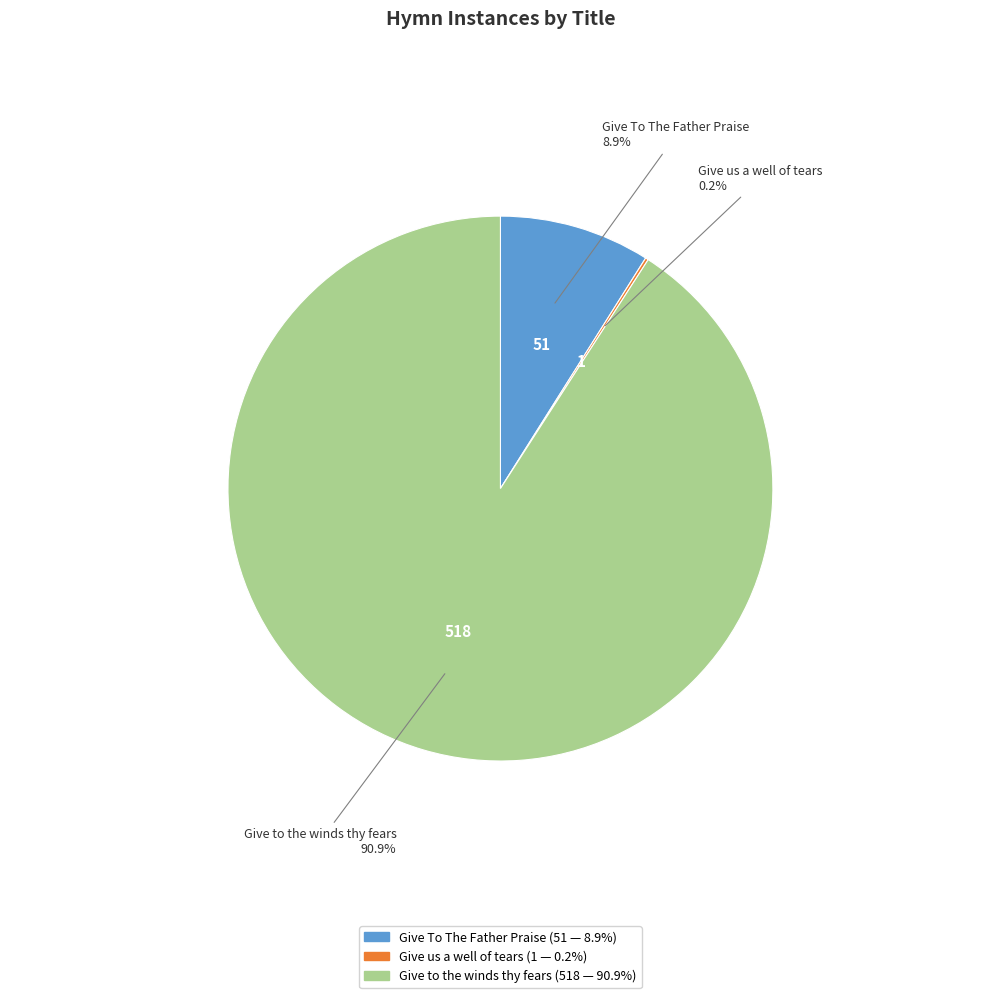

The Give To The Father Praise slice represents 9% of the pie. True or false?

True